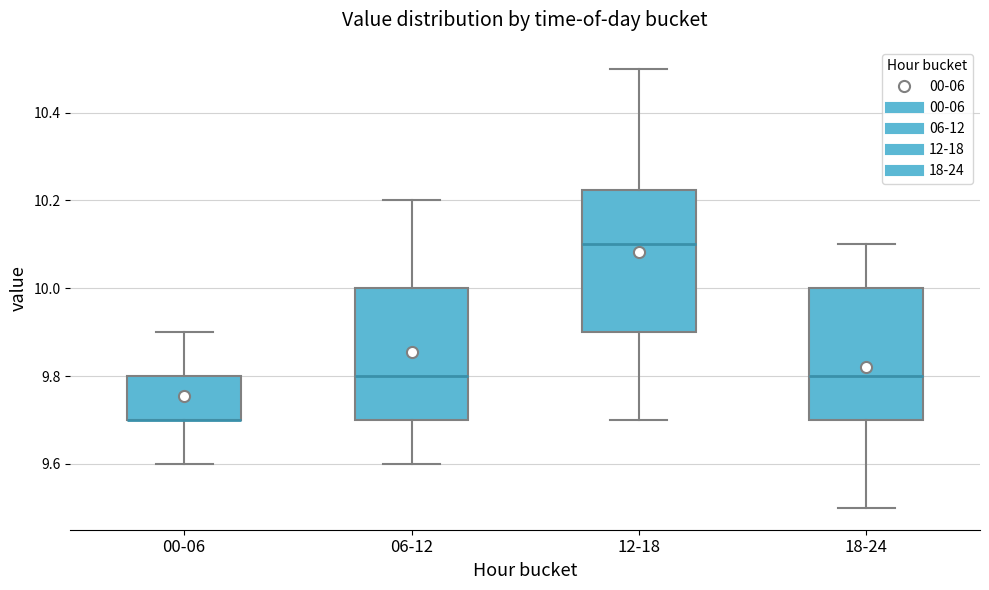

Reading left to right, transcribe this box plot: for each box, give where its median line is, the range the box spans, and where its two whiskers end, as read against the y-axis. The values are not printed on the chart, so give them approximately, as read against the axis.

00-06: median 9.70 (drawn on the box's lower edge), box 9.70 to 9.80, whiskers 9.60 to 9.90
06-12: median 9.80, box 9.70 to 10.00, whiskers 9.60 to 10.20
12-18: median 10.10, box 9.90 to 10.22, whiskers 9.70 to 10.50
18-24: median 9.80, box 9.70 to 10.00, whiskers 9.50 to 10.10